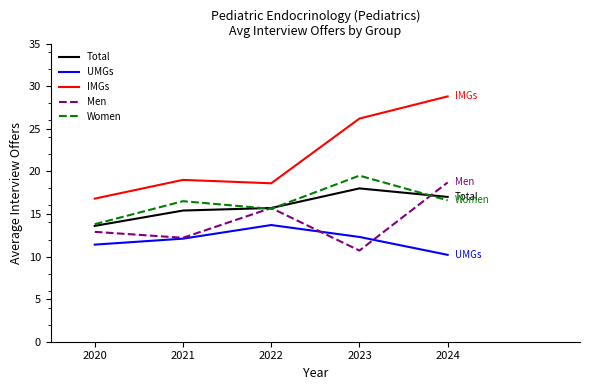

What is the difference between the maximum and second lowest values in the Men series?

6.5